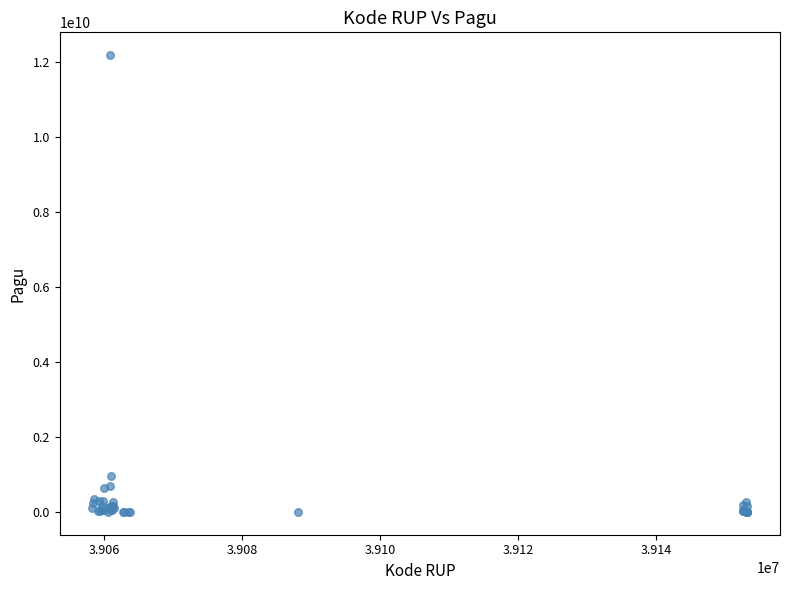

What Y value in the scatter plot is closest to 6092566000?

971640000